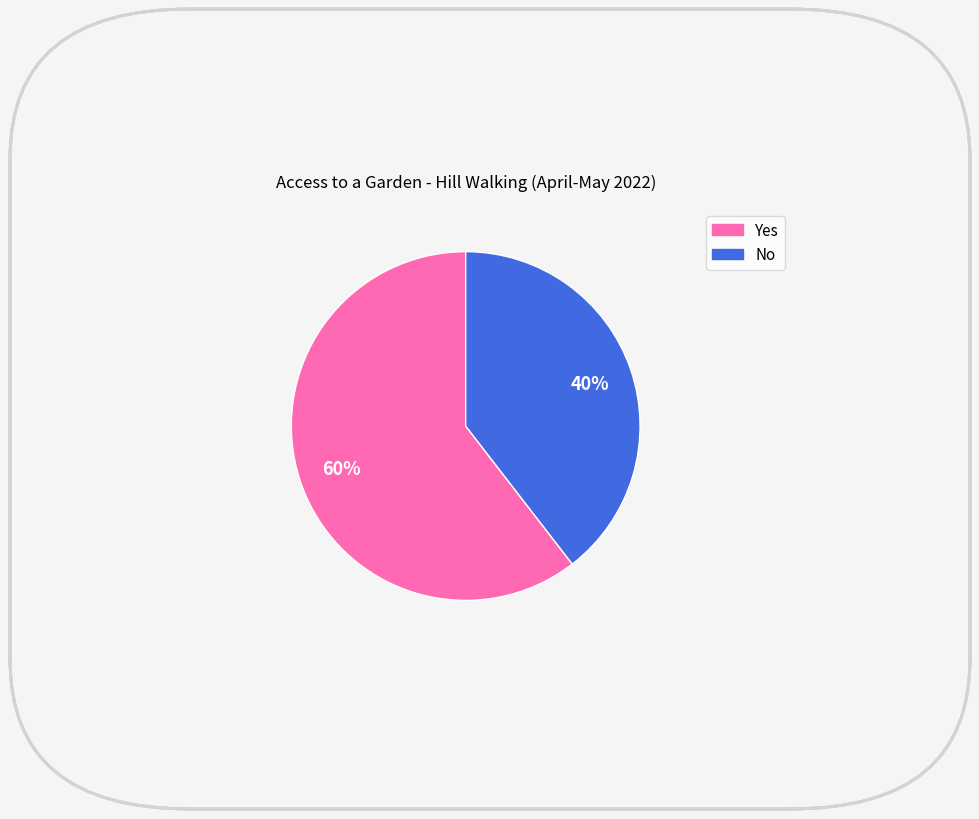

To the nearest percent, what is the average slice percentage?

50%